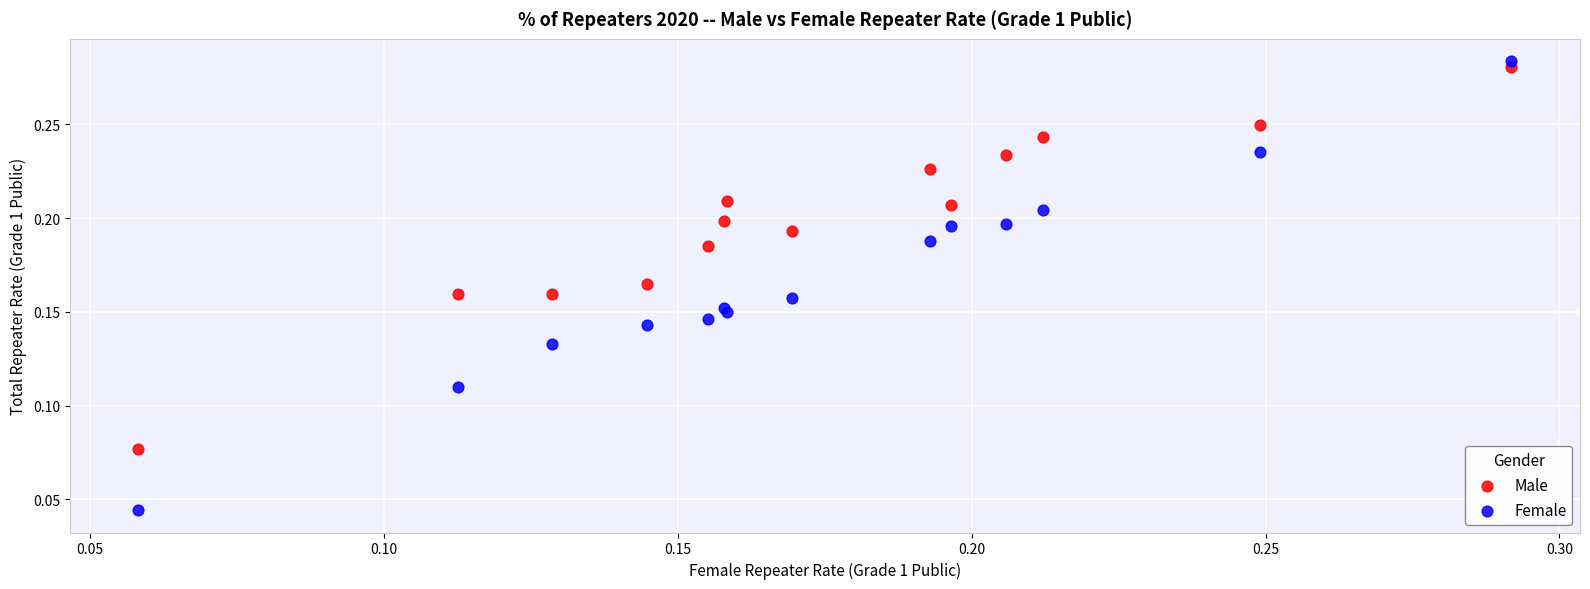

Which series reaches the minimum Y coordinate?

Female